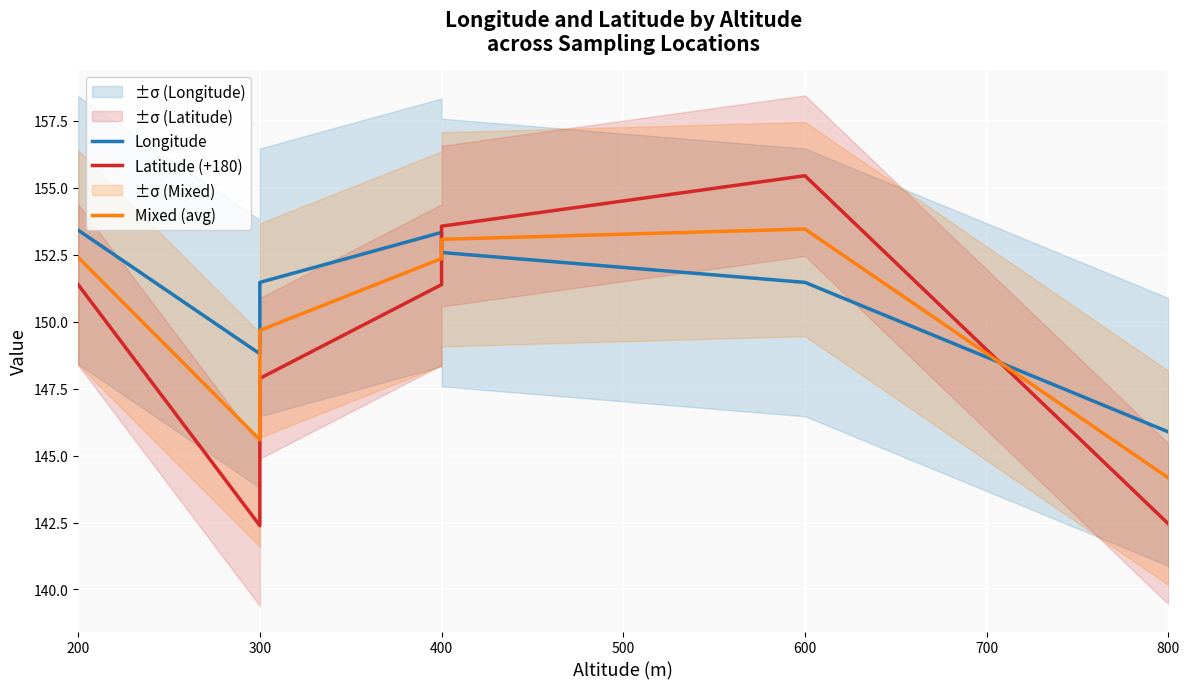

What is the smallest value displayed?

142.4